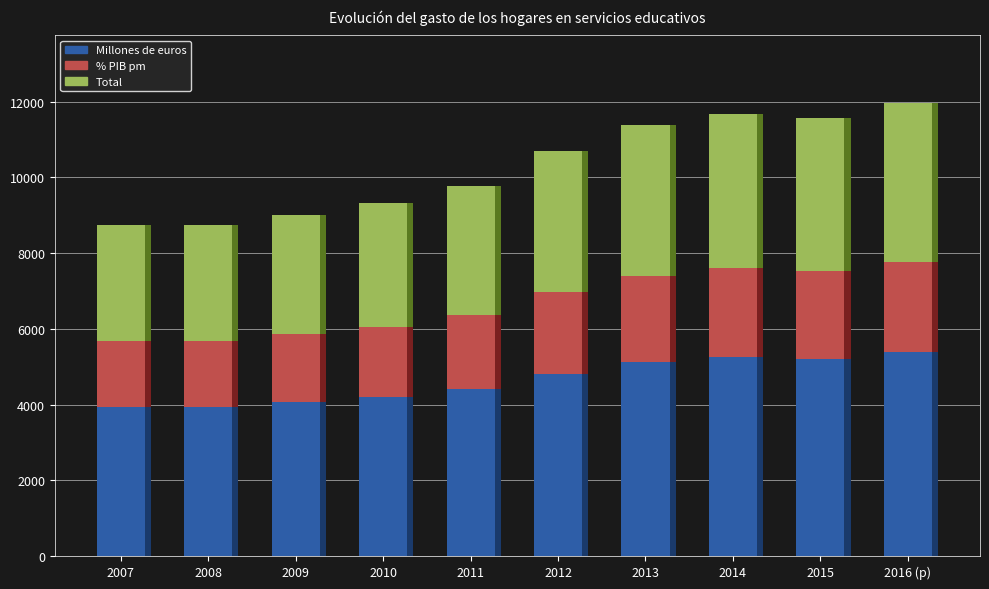

What is the difference between the maximum and minimum values in the % PIB pm (segmento 2) series?

644.8